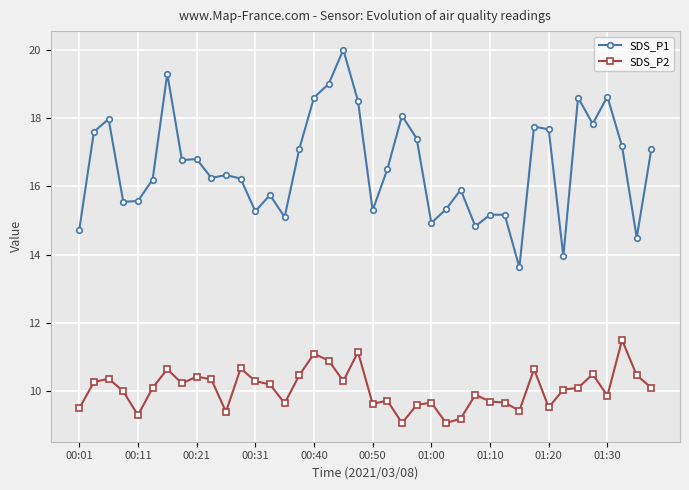

How many data points does each series have?

40